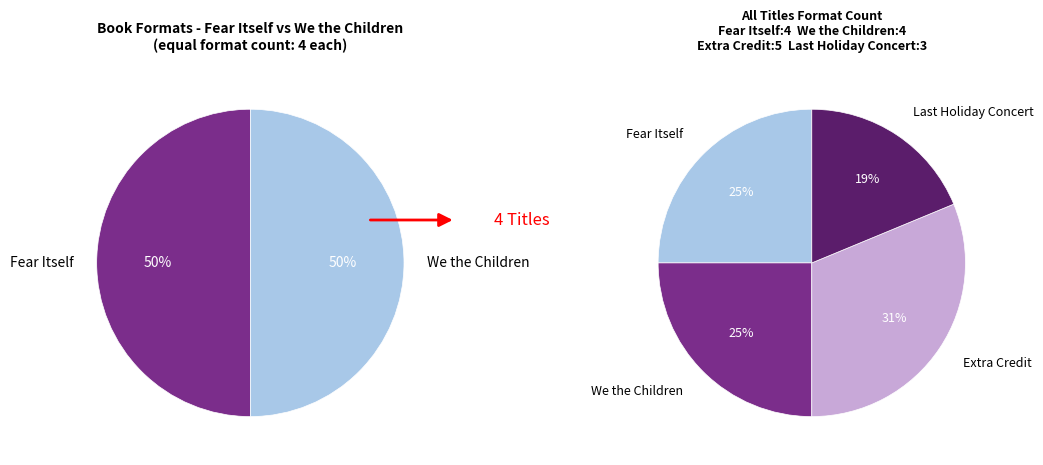

How many slices are in this pie chart?

4